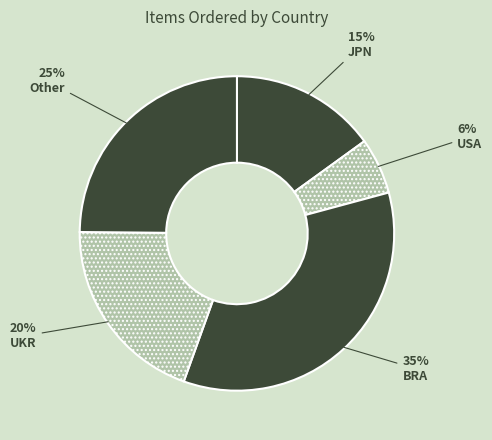

The BRA slice represents 29% of the pie. True or false?

False